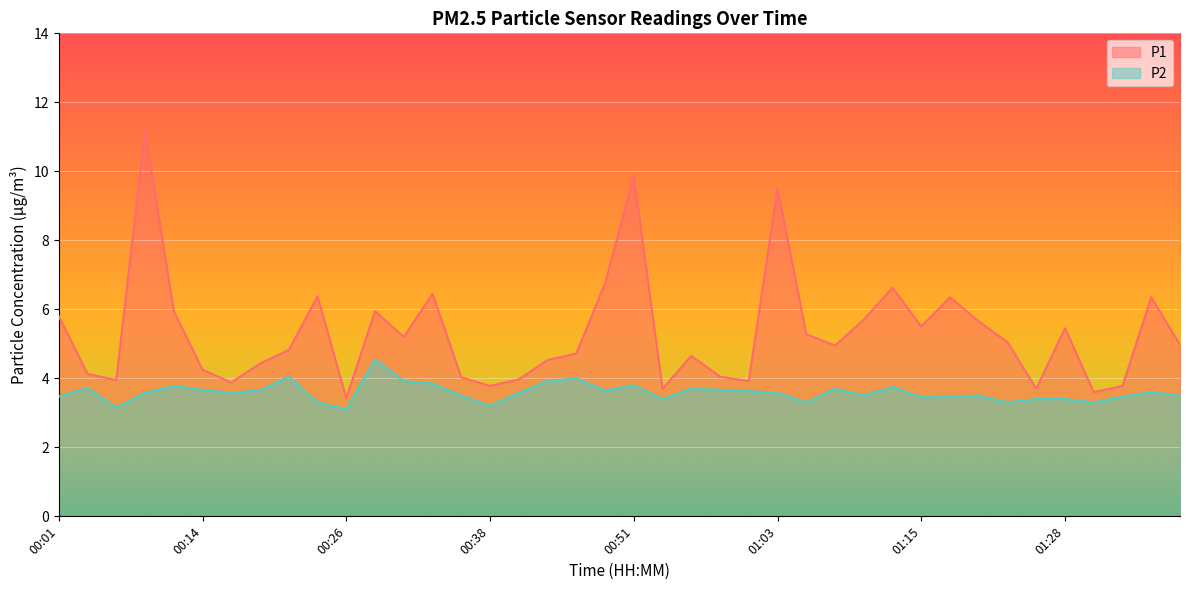

What is the value of the P2 point at the 5th from the left?

3.8